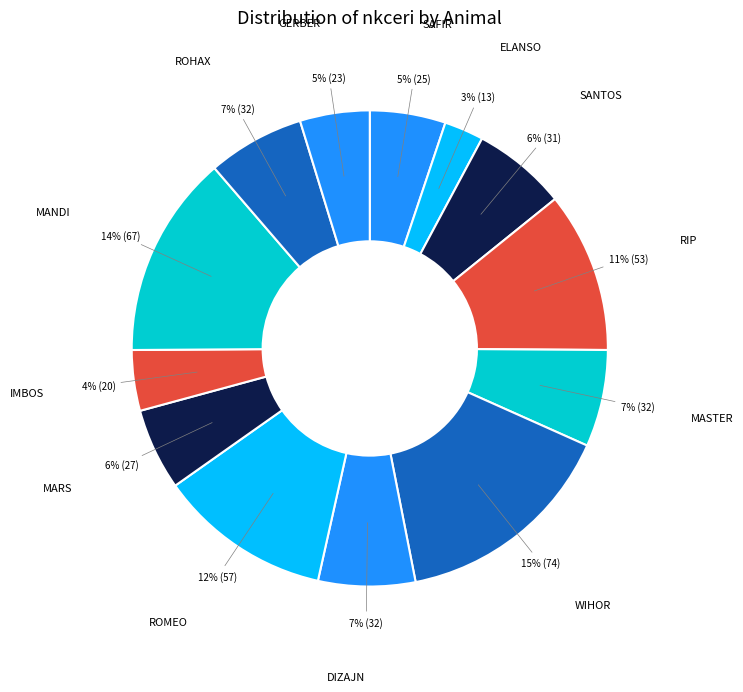

Count the number of slices in the pie.

13